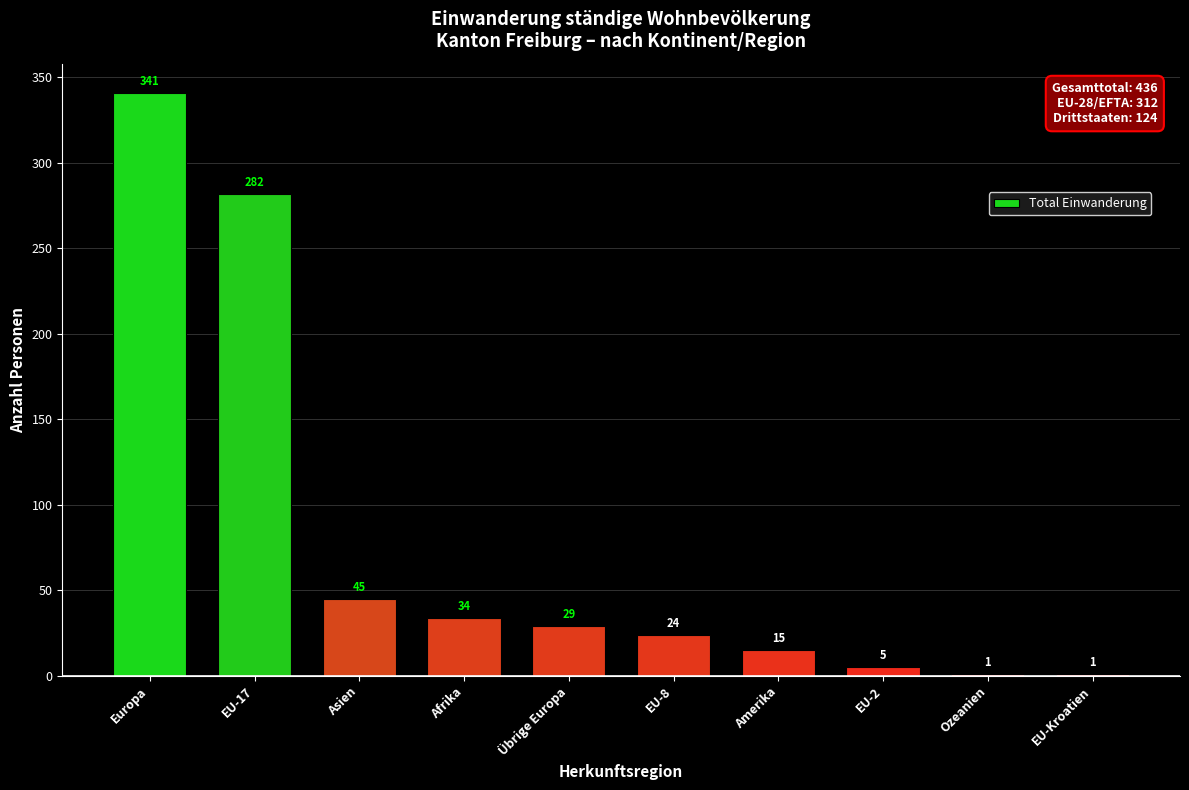

What is the sum of the values at Übrige Europa and EU-Kroatien?

30